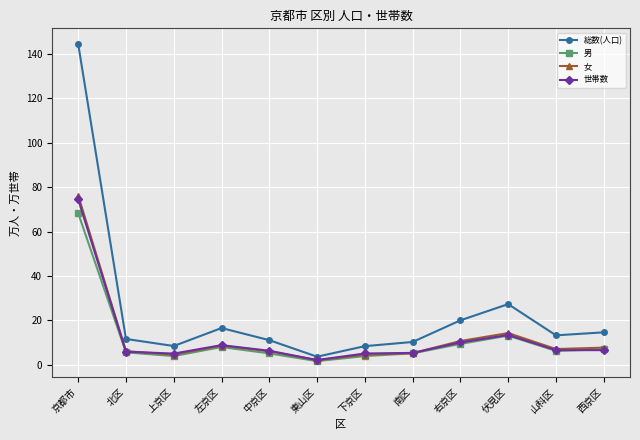

Does the chart have visible grid lines?

Yes